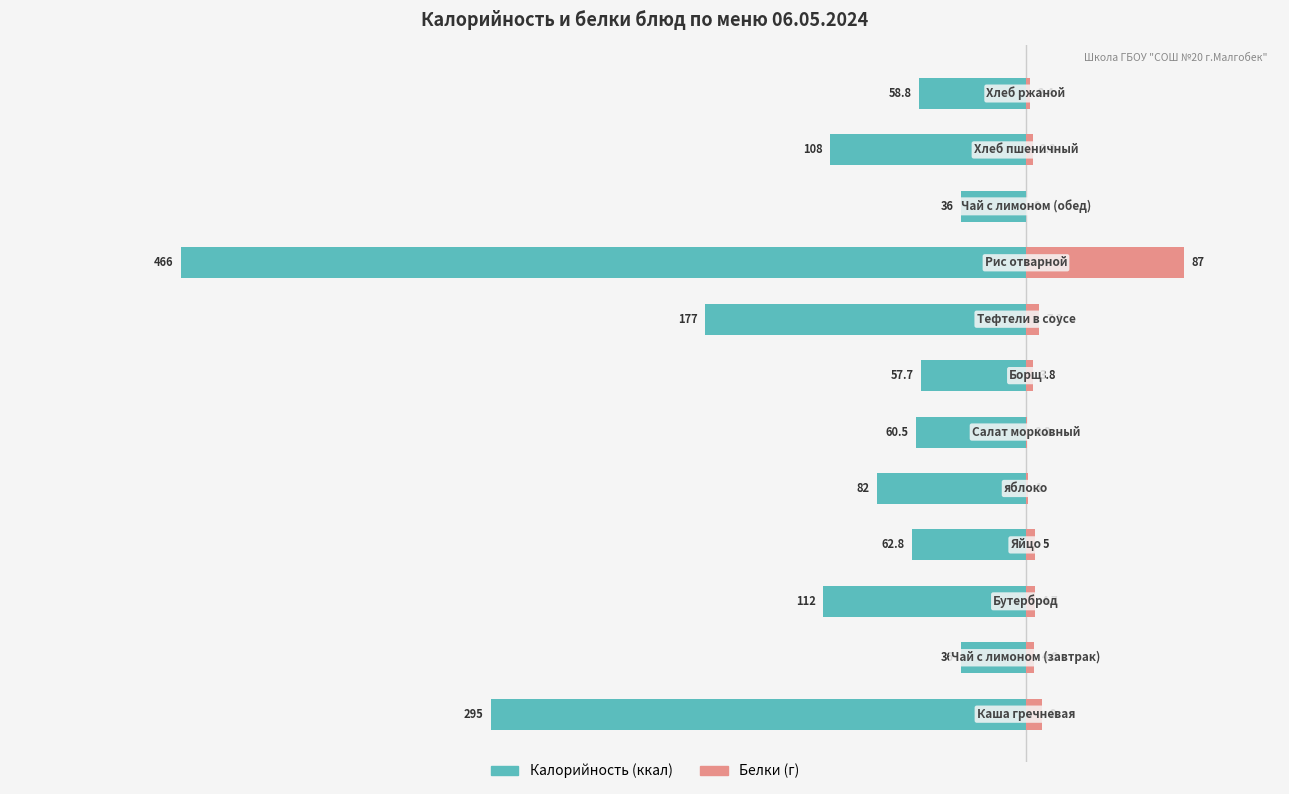

How many bars are there in each group?

2